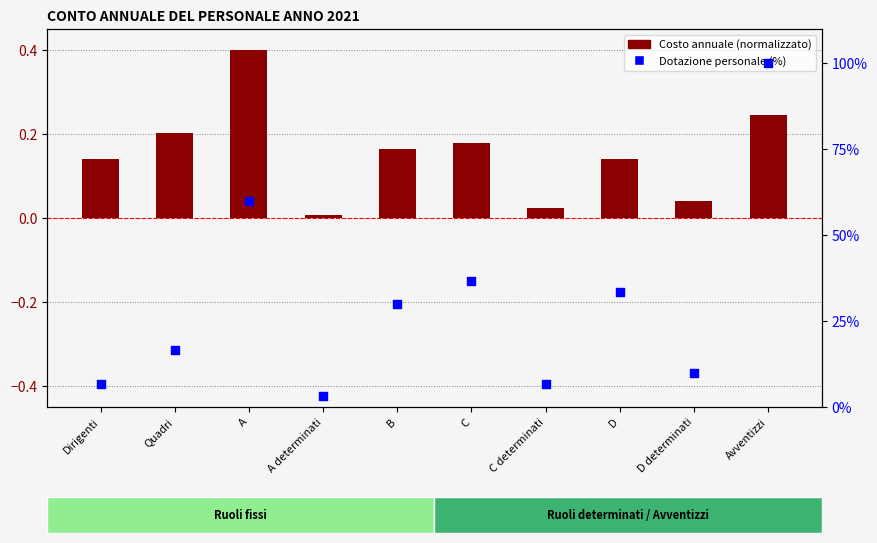

Which series has the largest total across all categories?

Dotazione personale (%)